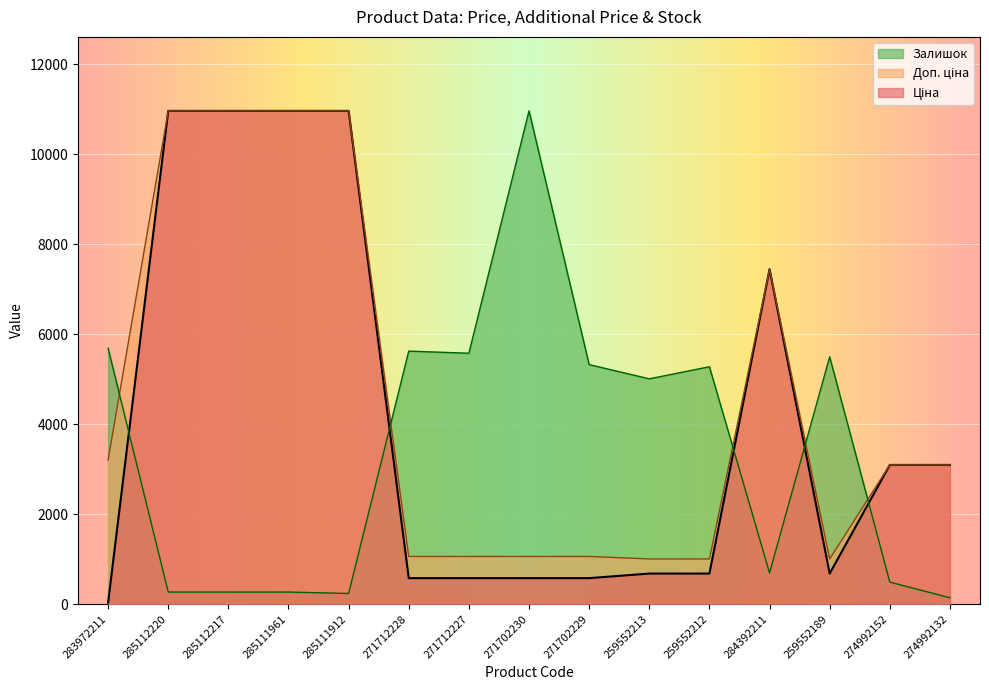

At which category does Залишок reach its first local valley?

285111912